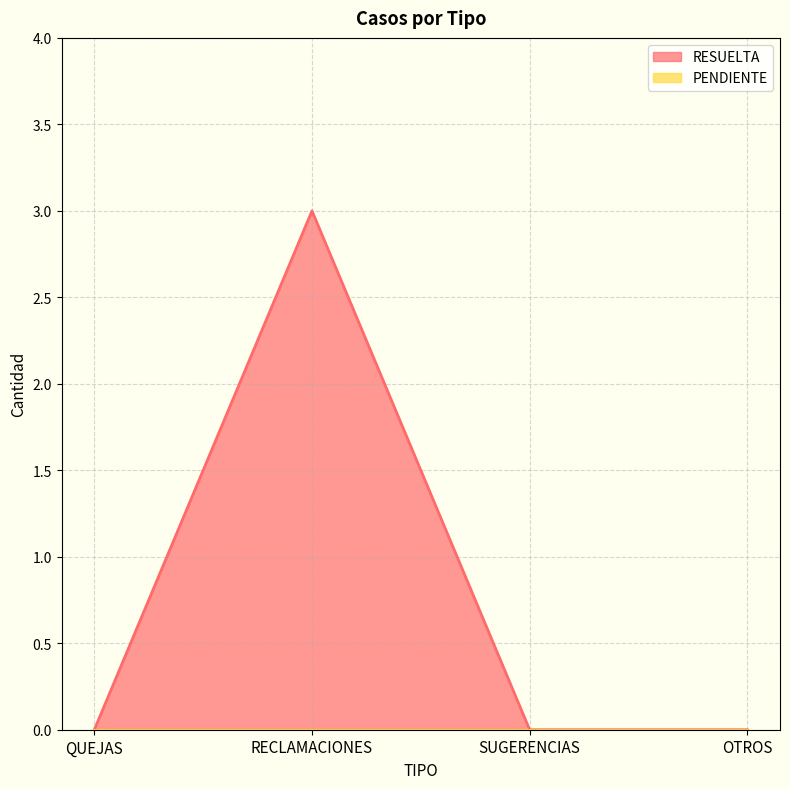

What position from the right is SUGERENCIAS?

2